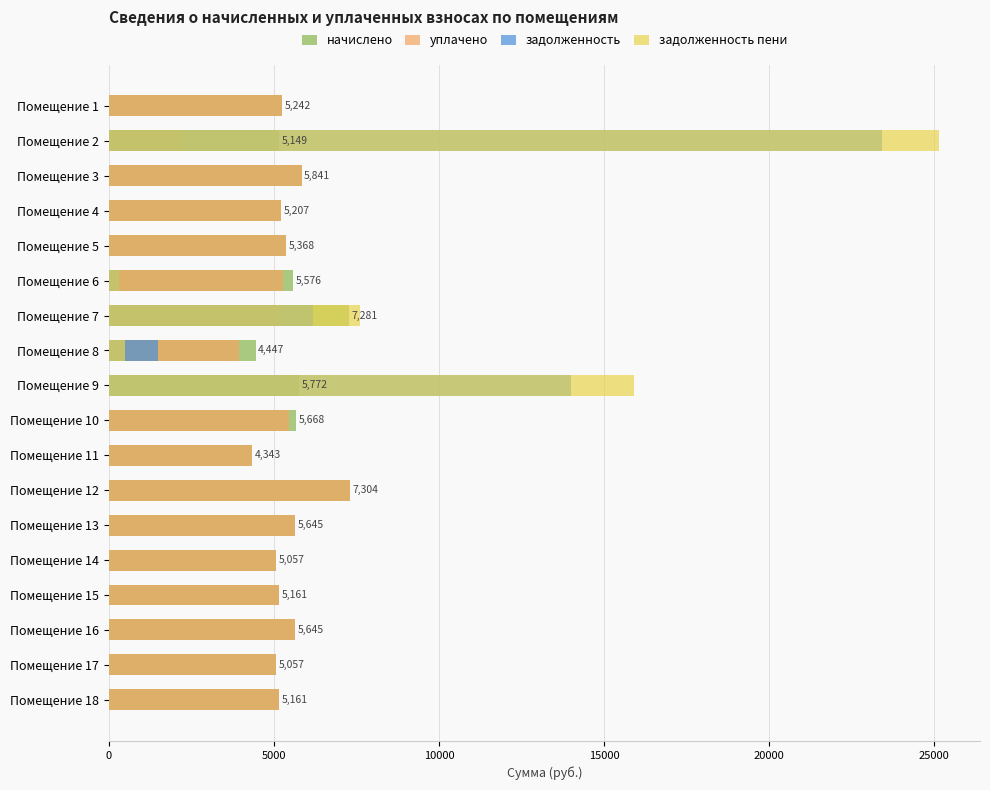

True or false: задолженность пени has a value of 13865.3 at Помещение 10.

False